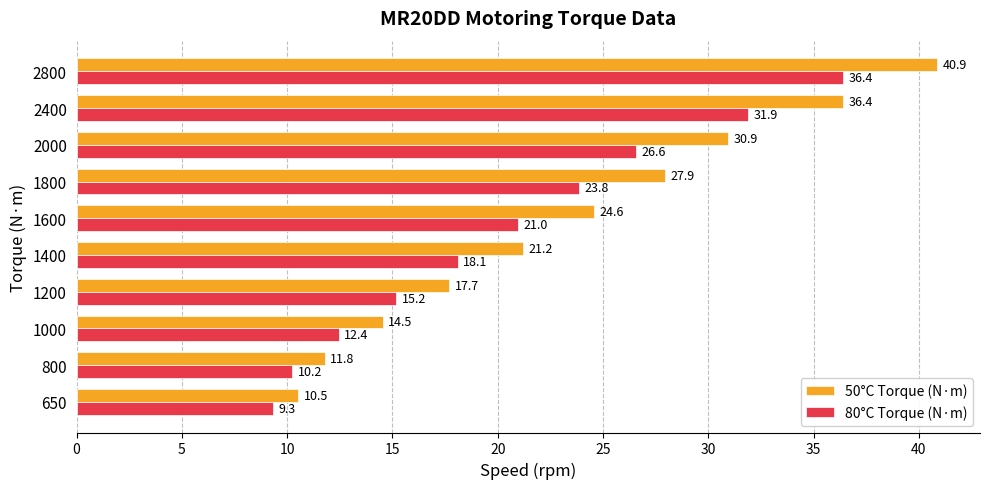

At how many categories does at least one series exceed 29?

3